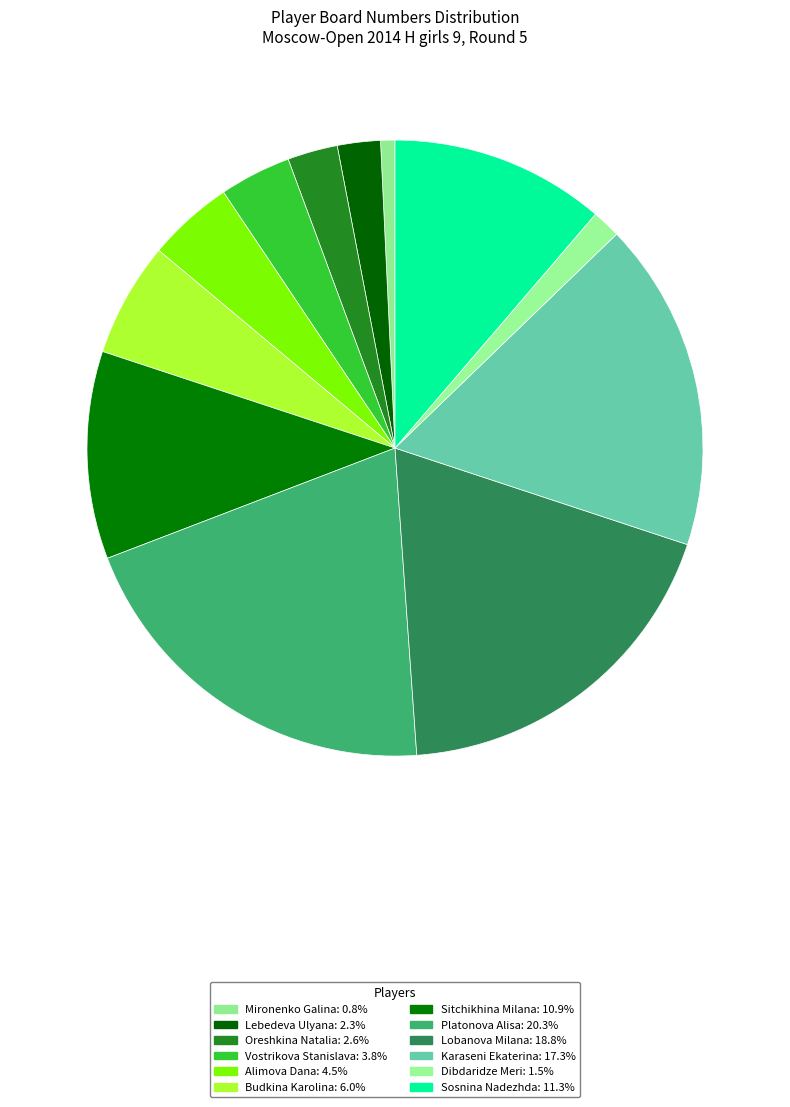

Approximately how many times larger is the value at Vostrikova Stanislava compared to Dibdaridze Meri?

2.5